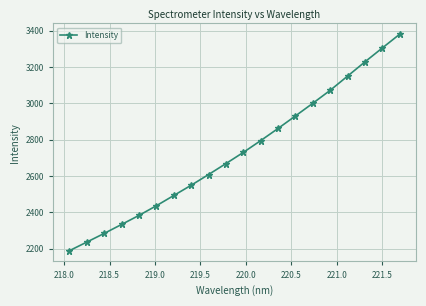

What is the difference between the maximum and minimum values?

1192.0